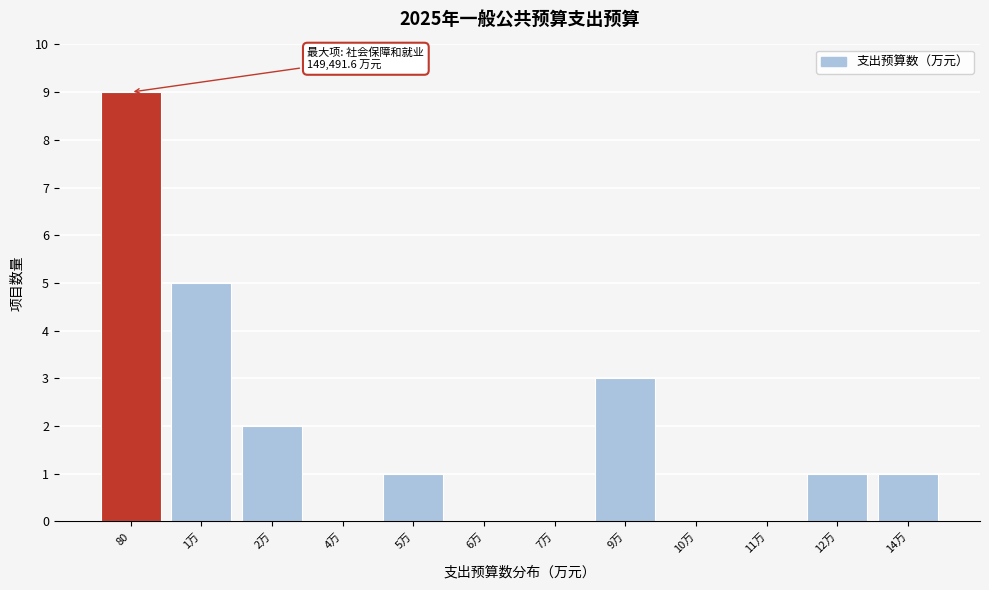

Reading left to right, transcribe all the data shown in this chart.

80=9	1万=5	2万=2	4万=0	5万=1	6万=0	7万=0	9万=3	10万=0	11万=0	12万=1	14万=1